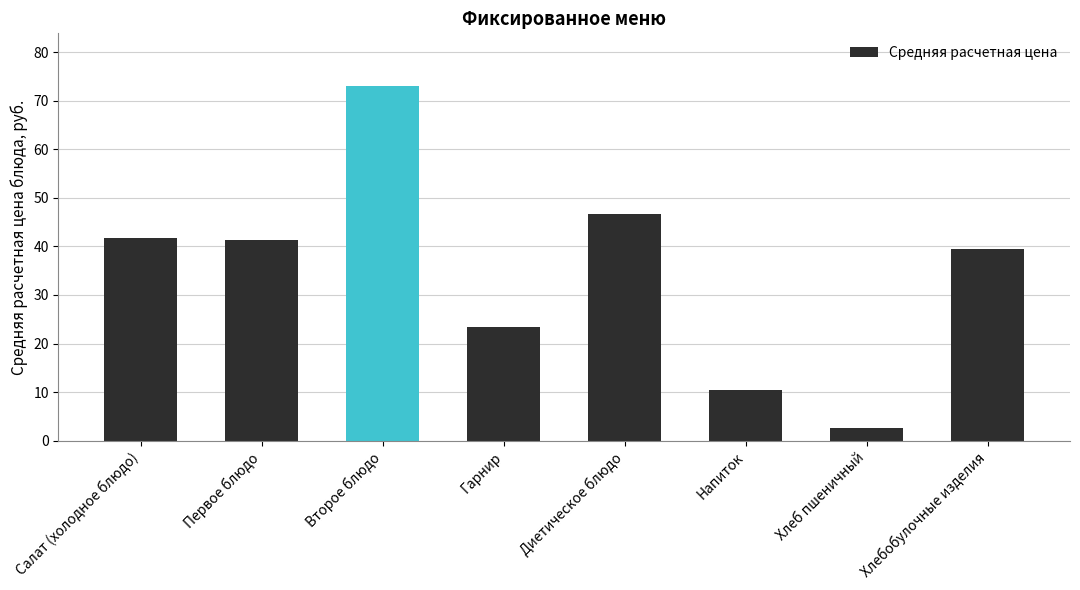

What is the sum of the values at Хлеб пшеничный and Напиток?

12.9